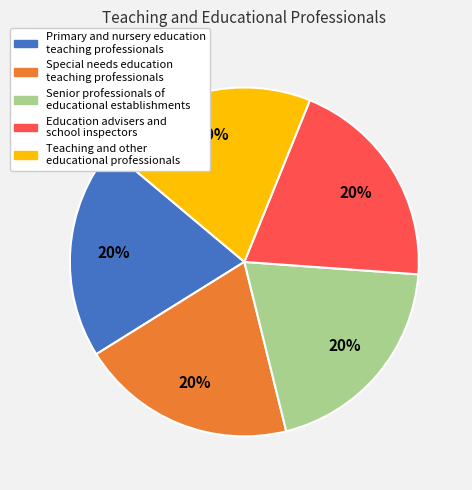

Is there a majority slice in this chart?

No